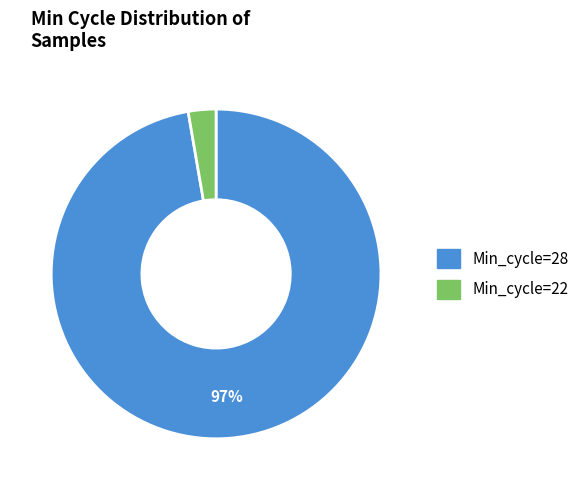

Between Min_cycle=28 and Min_cycle=22, which is larger?

Min_cycle=28